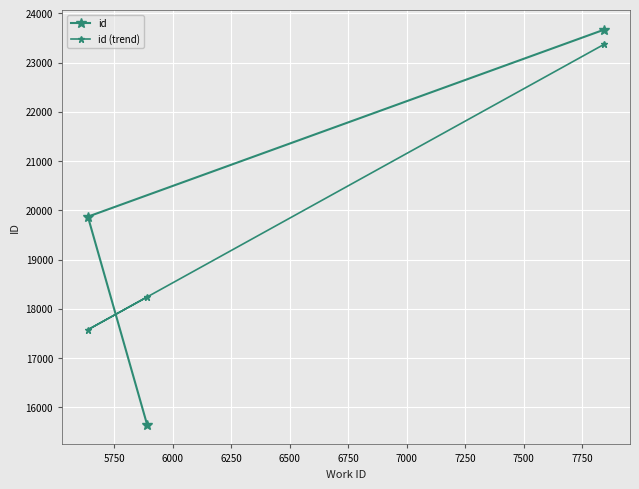

List the series in order of their overall mean, lowest first.

id, id (trend)